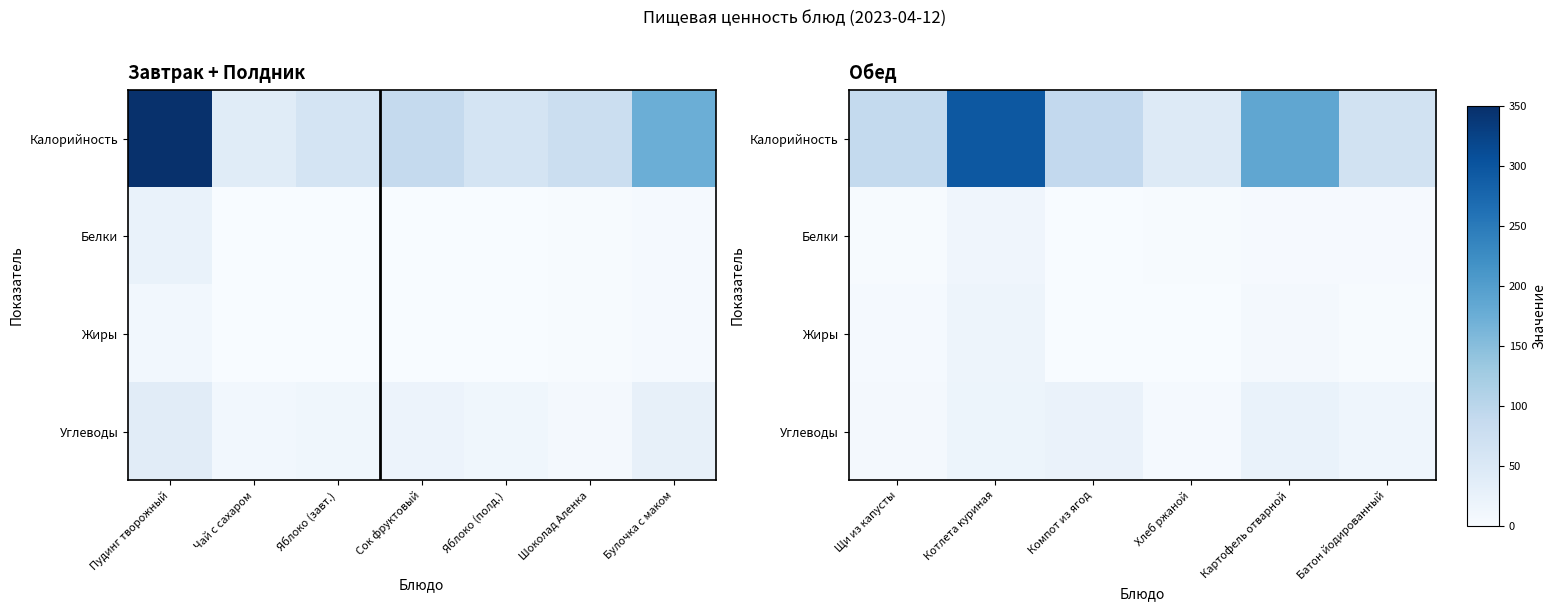

What is the approximate value of Жиры at Щи из капусты?

5.0